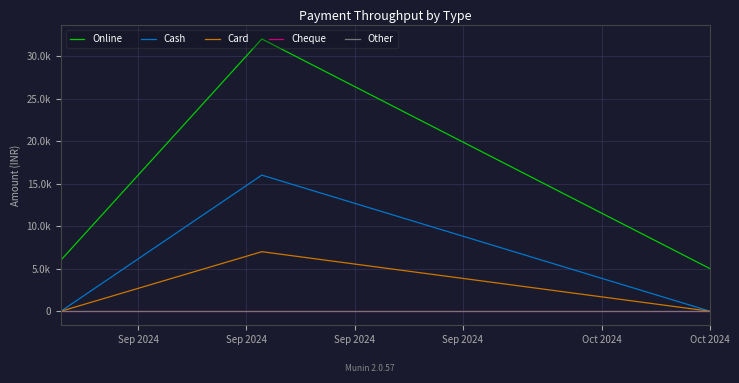

What is the difference between the maximum and second lowest values in the Online series?

26000